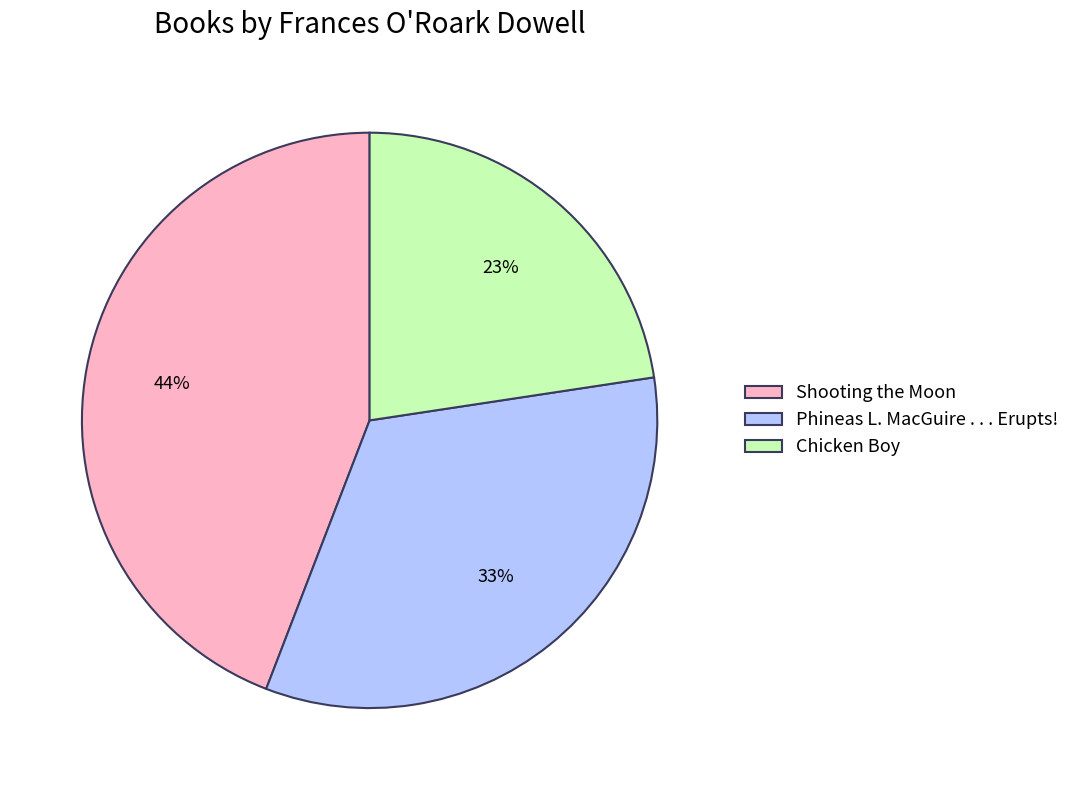

Is there a majority slice in this chart?

No